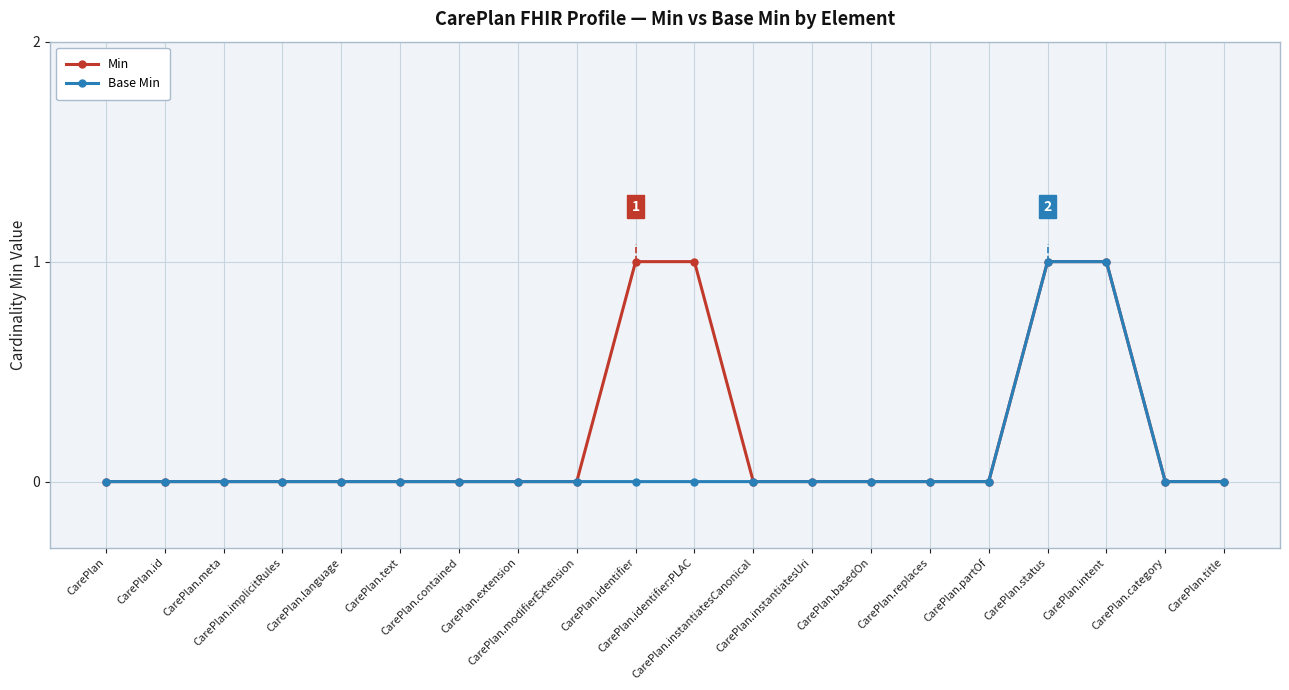

True or false: Base Min and Min intersect in this chart.

False